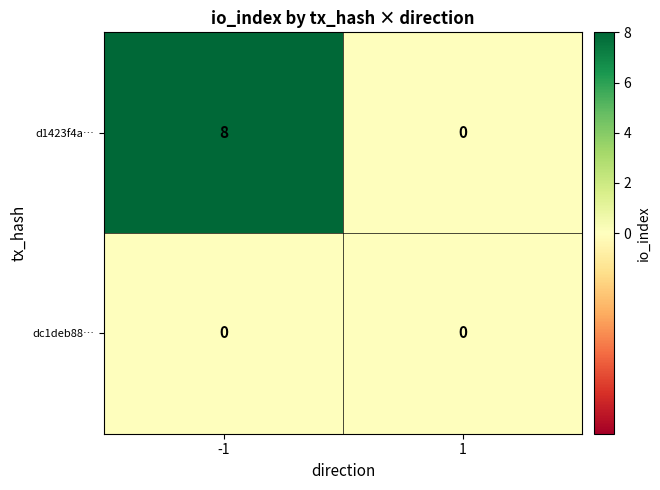

Which series has the largest range (max minus min)?

d1423f4a…